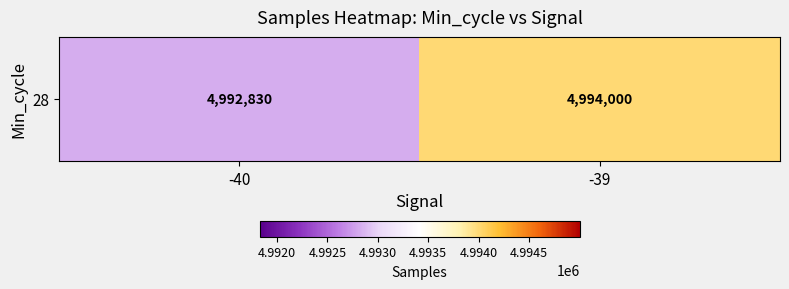

What is the greatest value displayed?

4993999.9